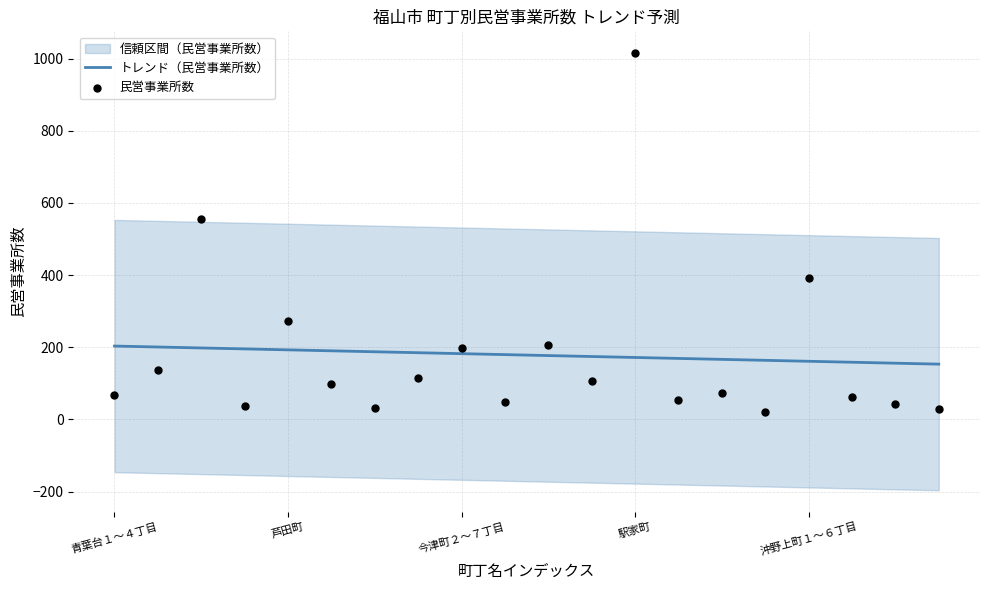

Which series has the largest total across all categories?

トレンド（民営事業所数）